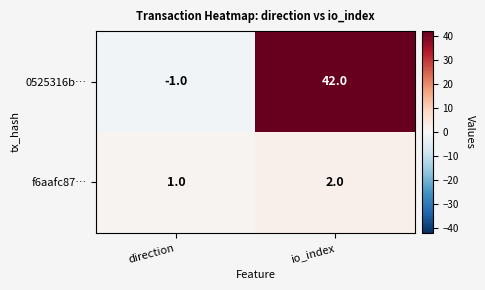

Reading left to right, transcribe all the data shown in this chart.

0525316b…: -1	42
f6aafc87…: 1	2